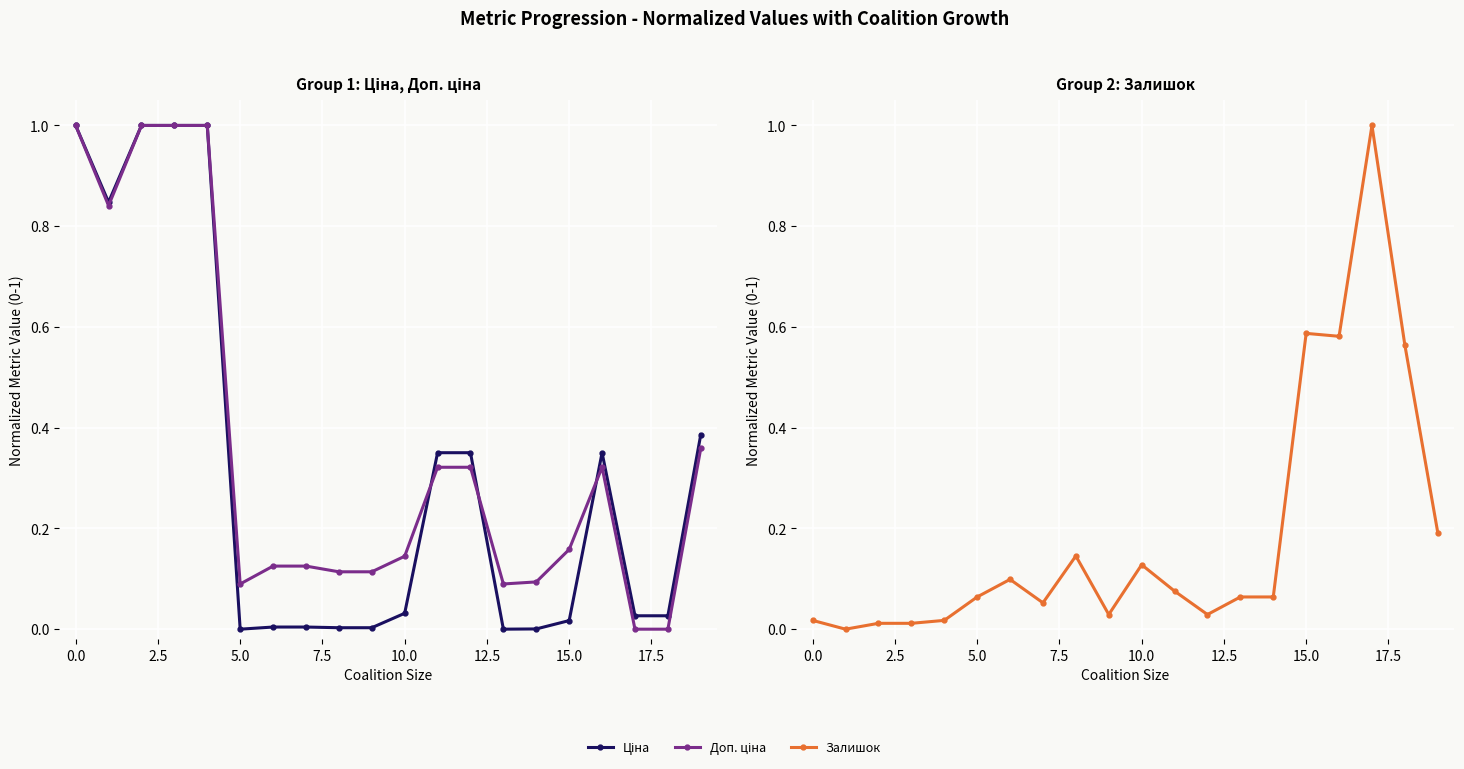

How many series are shown in this chart?

3